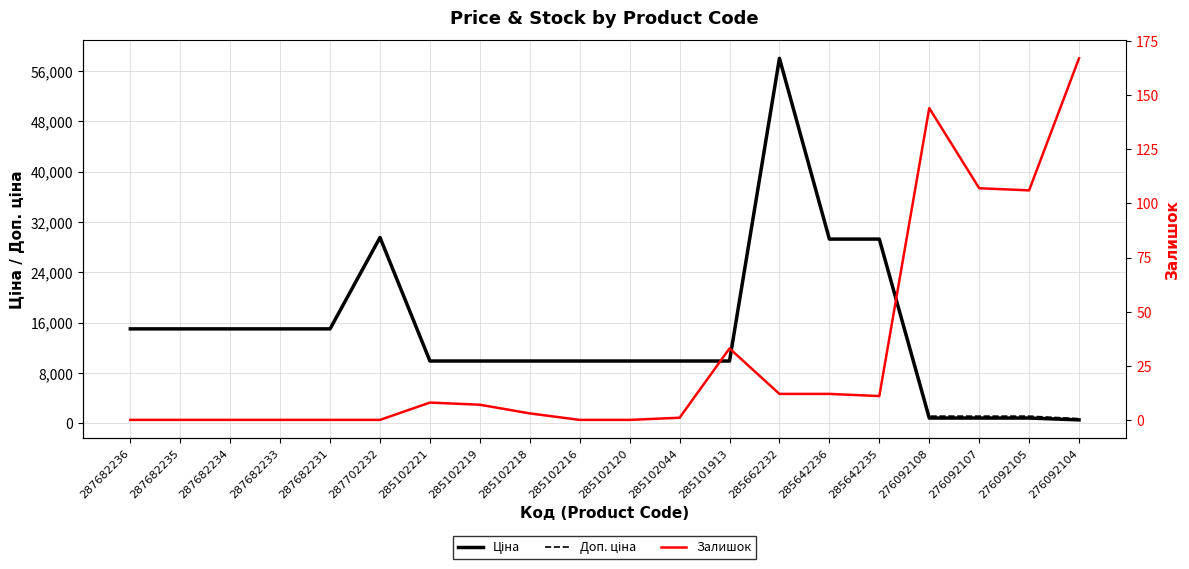

Count the number of categories in the chart.

20